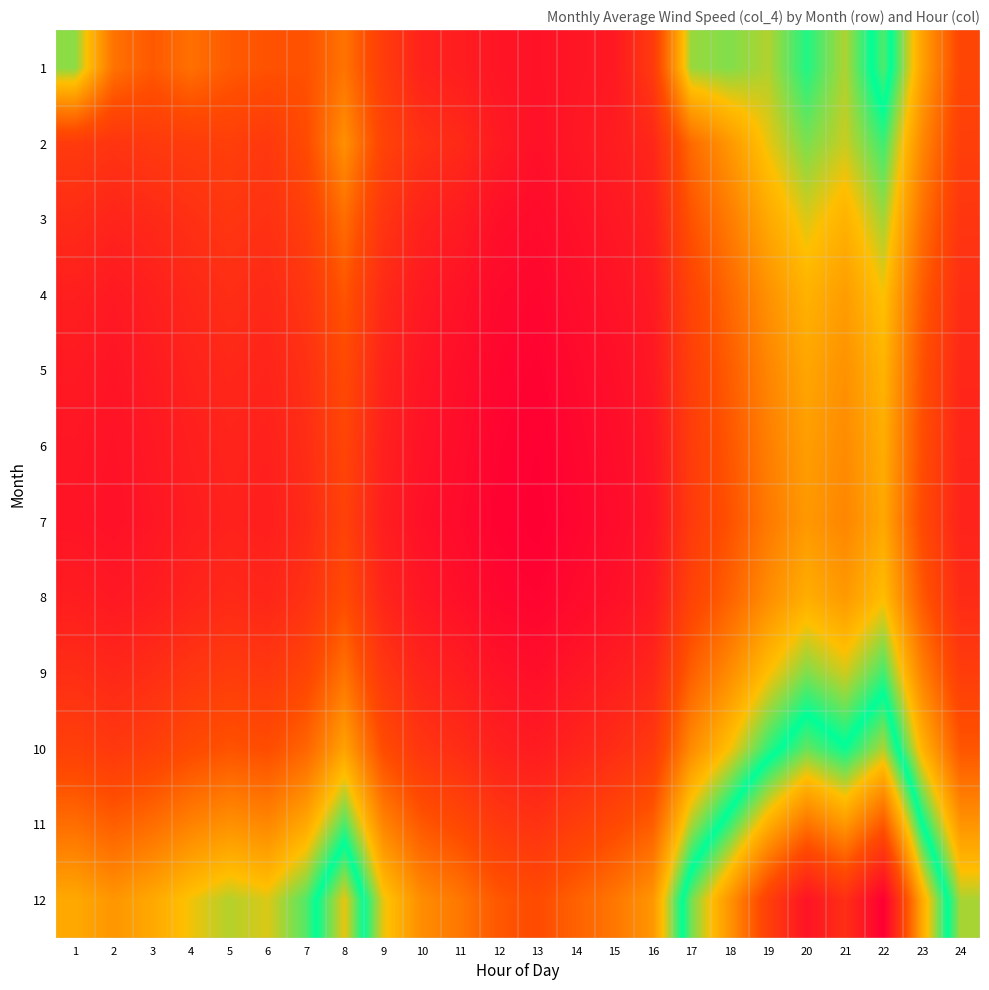

Which series changed the most between 9 and 20?

12